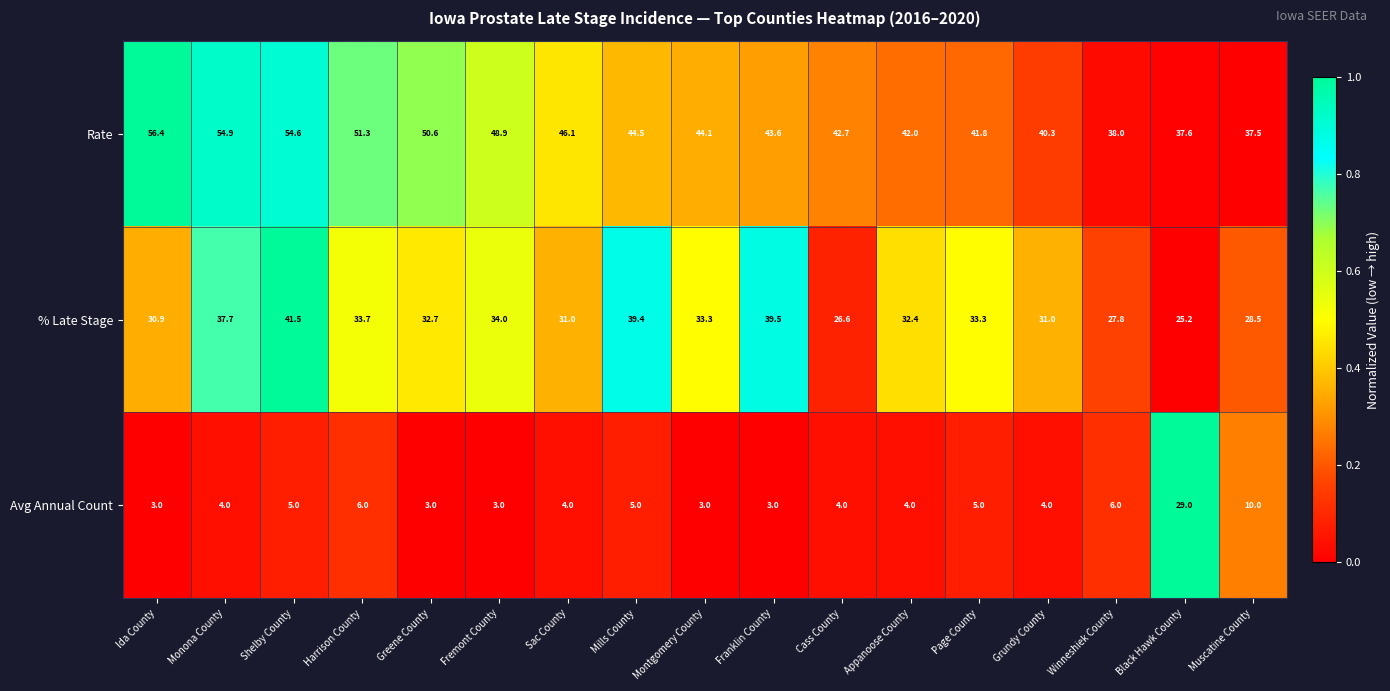

Where does the Rate series first go above 44?

Ida County